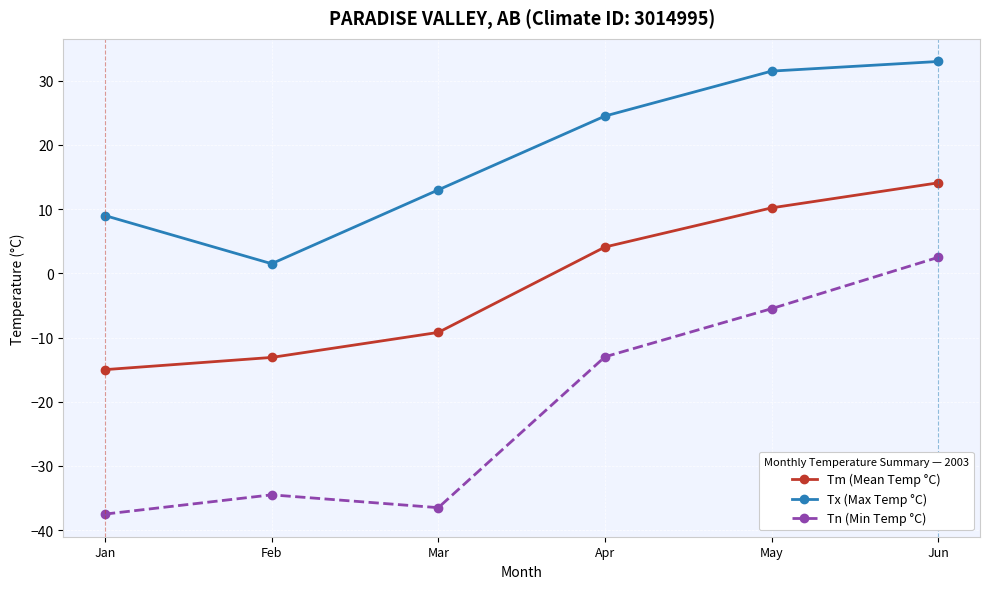

Is it true that Tn (Min Temp °C) equals -5.5 at May?

True